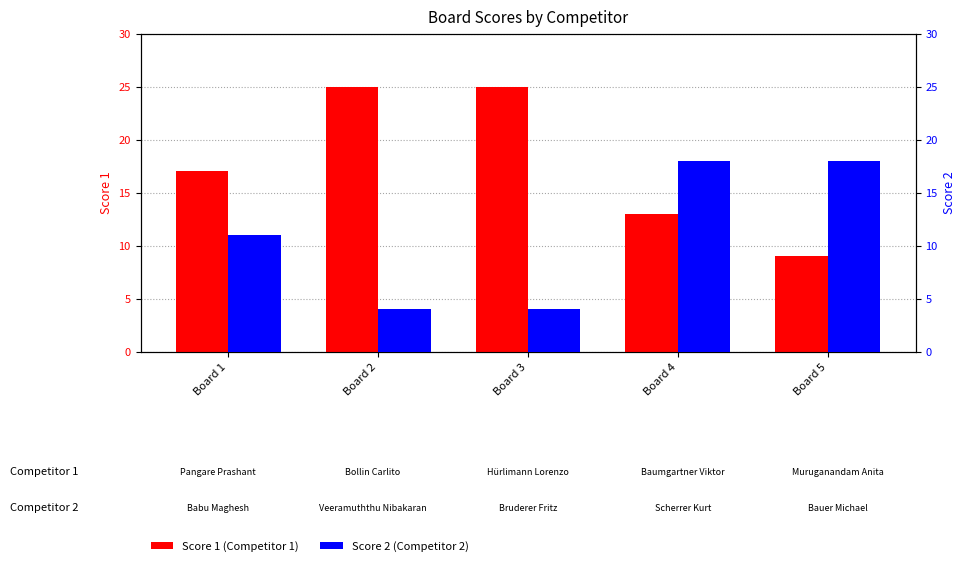

Reading left to right, transcribe all the data shown in this chart.

Score 1: 17	25	25	13	9
Score 2: 11	4	4	18	18